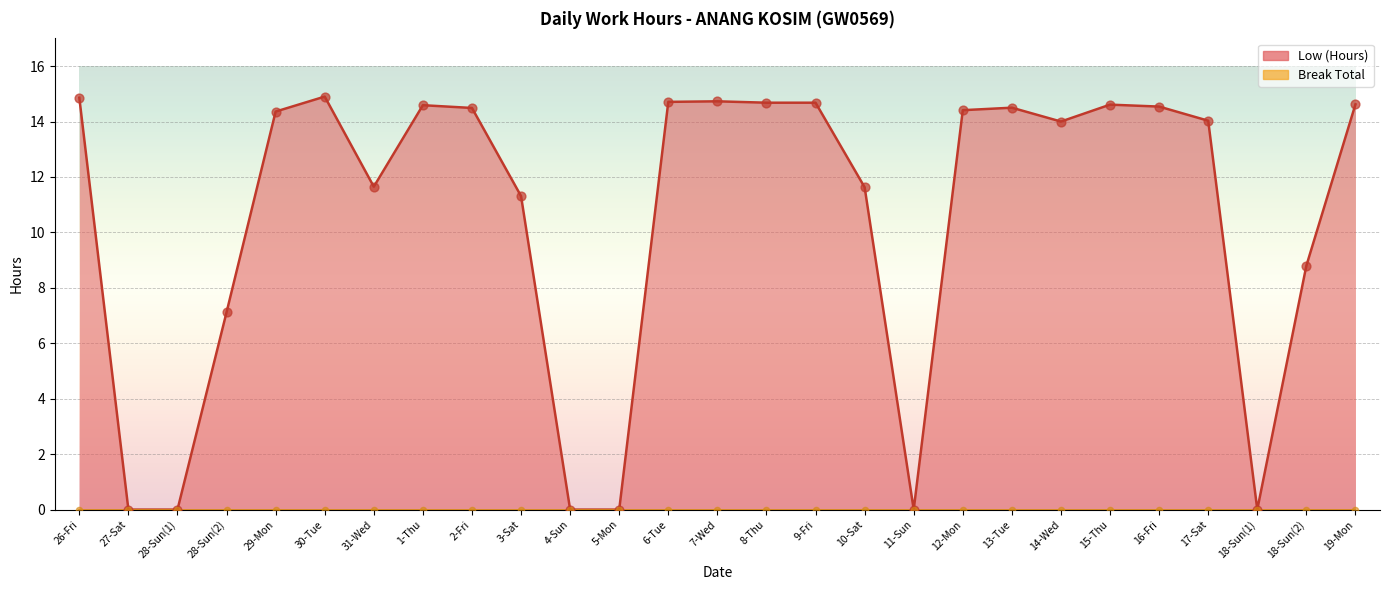

Approximately how many times larger is the value at 29-Mon compared to 2-Fri?

1.0